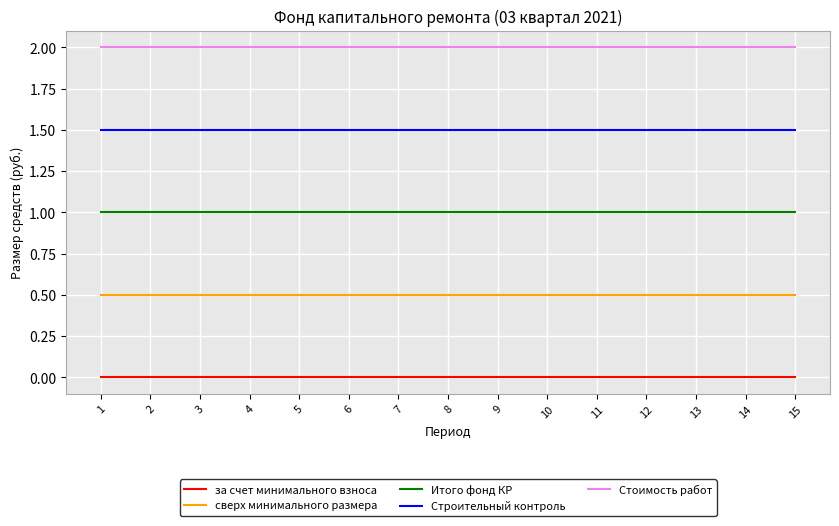

What is the spread (max minus min) of values at 6?

2.0